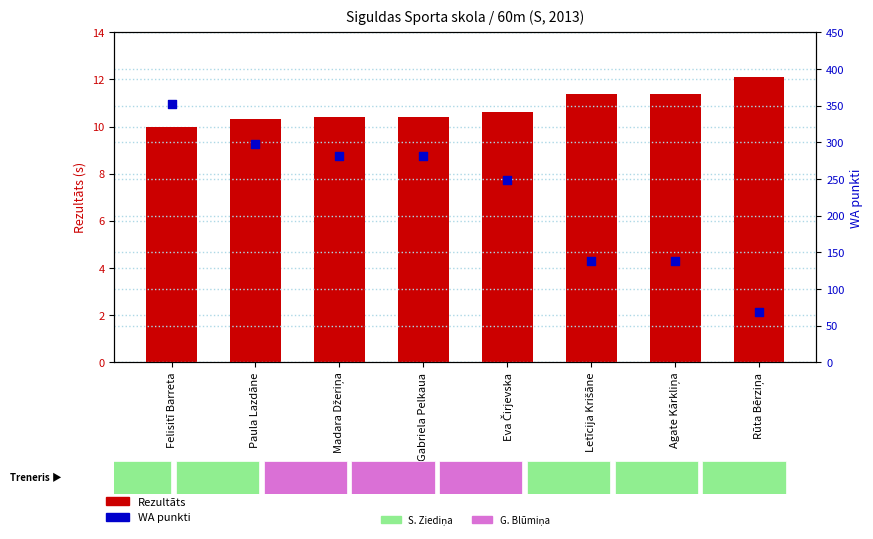

Which series has the widest spread of Y values?

WA